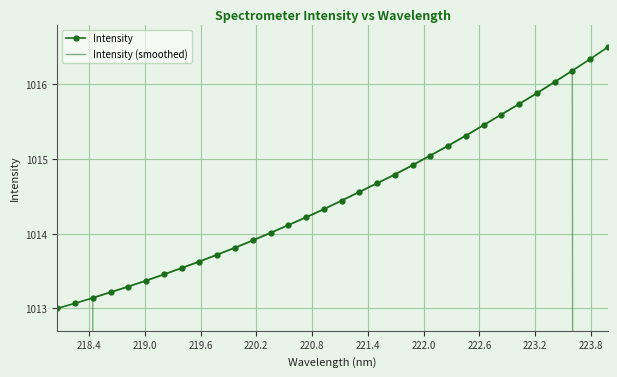

What is the smallest value displayed?

607.8